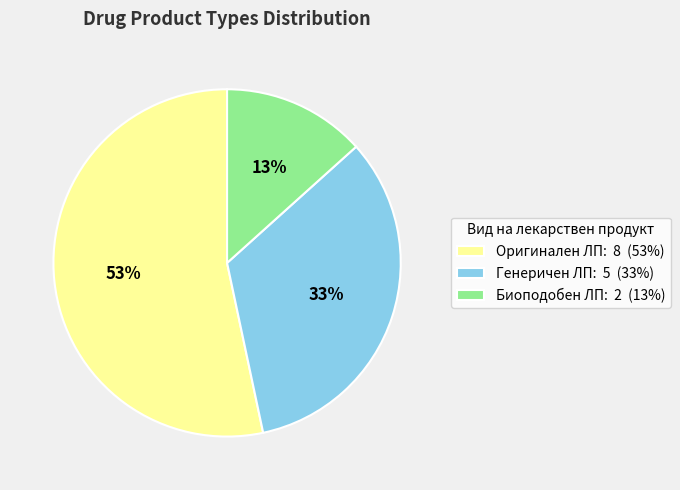

To the nearest percent, what is the difference between the largest and smallest slice percentages?

40%